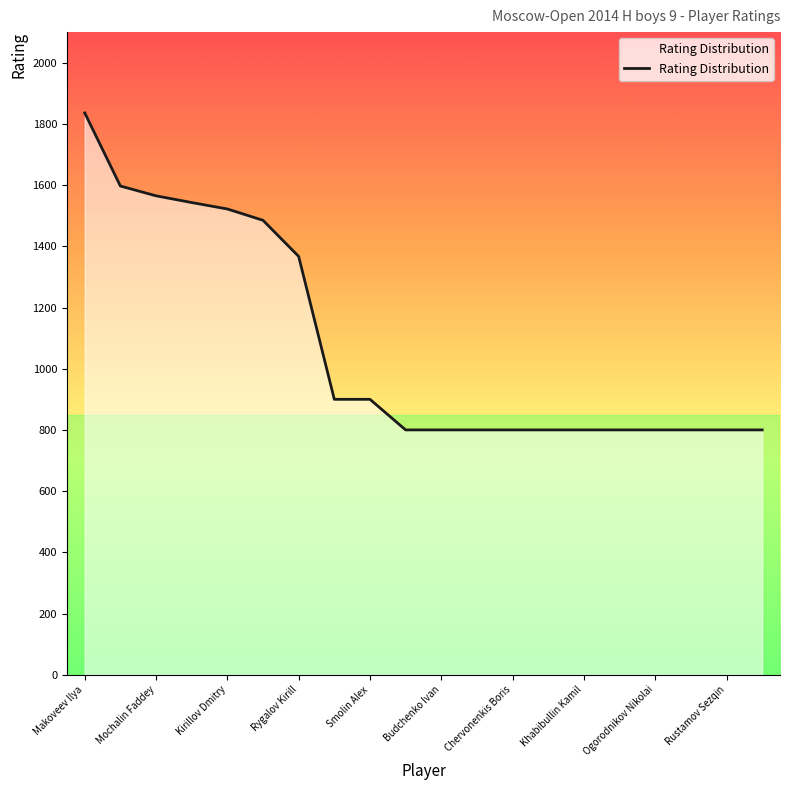

What is the smallest value displayed?

800